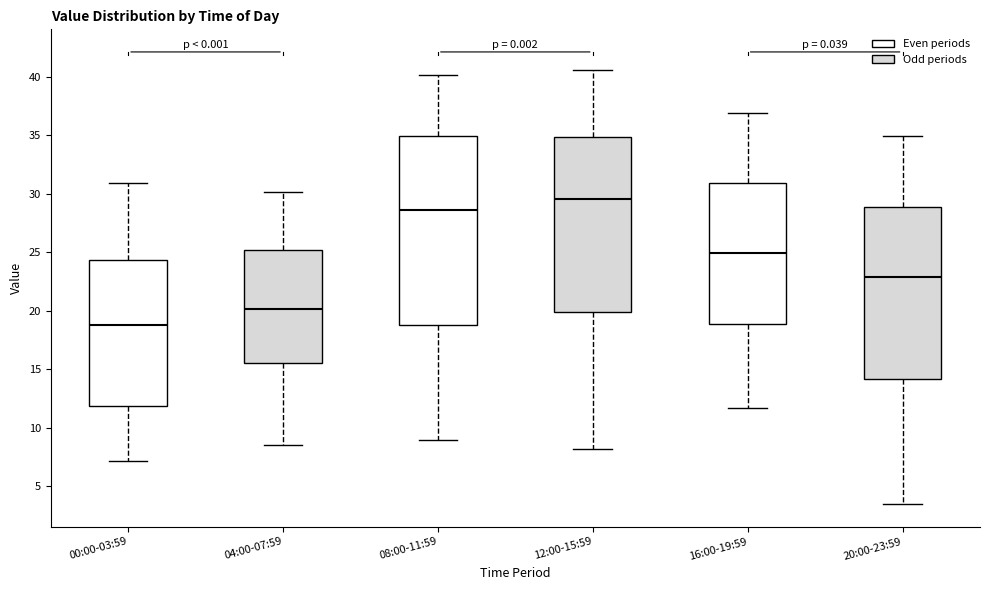

Reading left to right, transcribe this box plot: for each box, give where its median line is, the range the box spans, and where its two whiskers end, as read against the y-axis. The values are not printed on the chart, so give them approximately, as read against the axis.

00:00-03:59: median 19.0, box 12.0 to 24.5, whiskers 7.0 to 31.0
04:00-07:59: median 20.0, box 15.5 to 25.0, whiskers 8.5 to 30.0
08:00-11:59: median 28.5, box 19.0 to 35.0, whiskers 9.0 to 40.0
12:00-15:59: median 29.5, box 20.0 to 35.0, whiskers 8.0 to 40.5
16:00-19:59: median 25.0, box 19.0 to 31.0, whiskers 11.5 to 37.0
20:00-23:59: median 23.0, box 14.0 to 29.0, whiskers 3.5 to 35.0